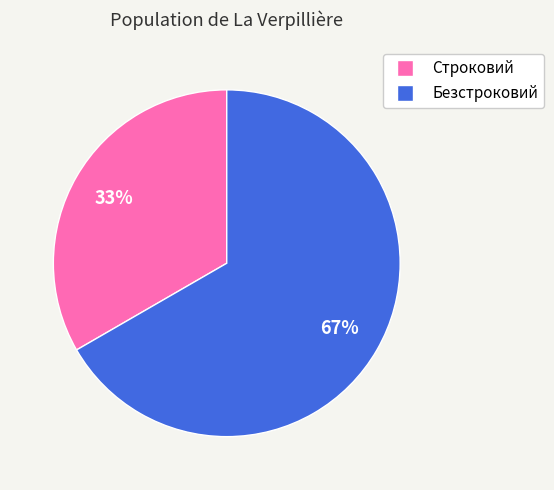

How many segments does this pie chart have?

2